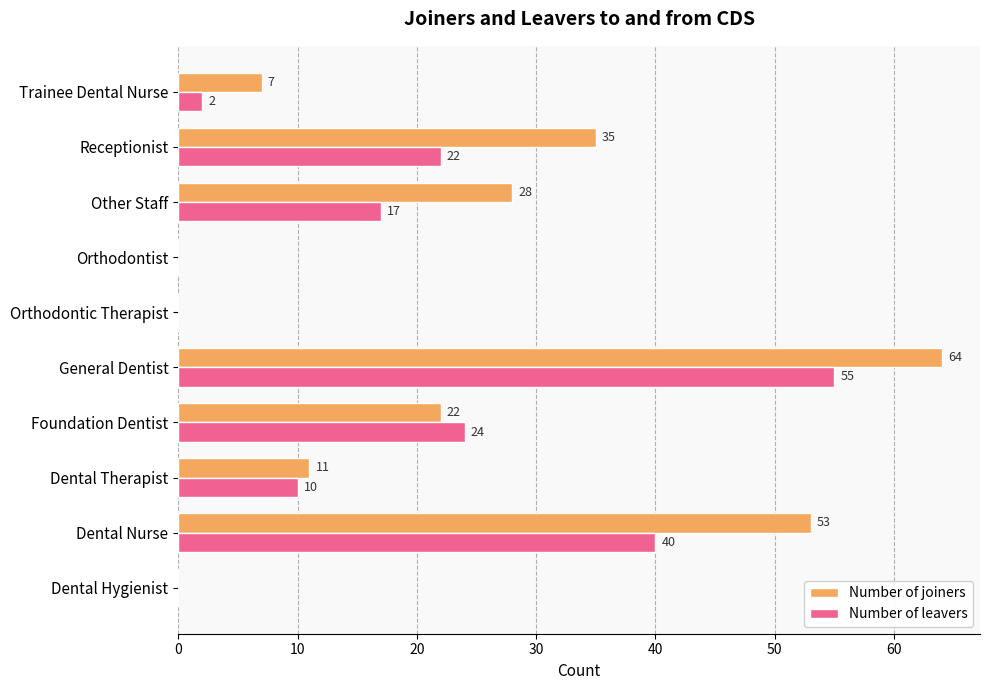

The Number of leavers series shows 2 at Trainee Dental Nurse. True or false?

True